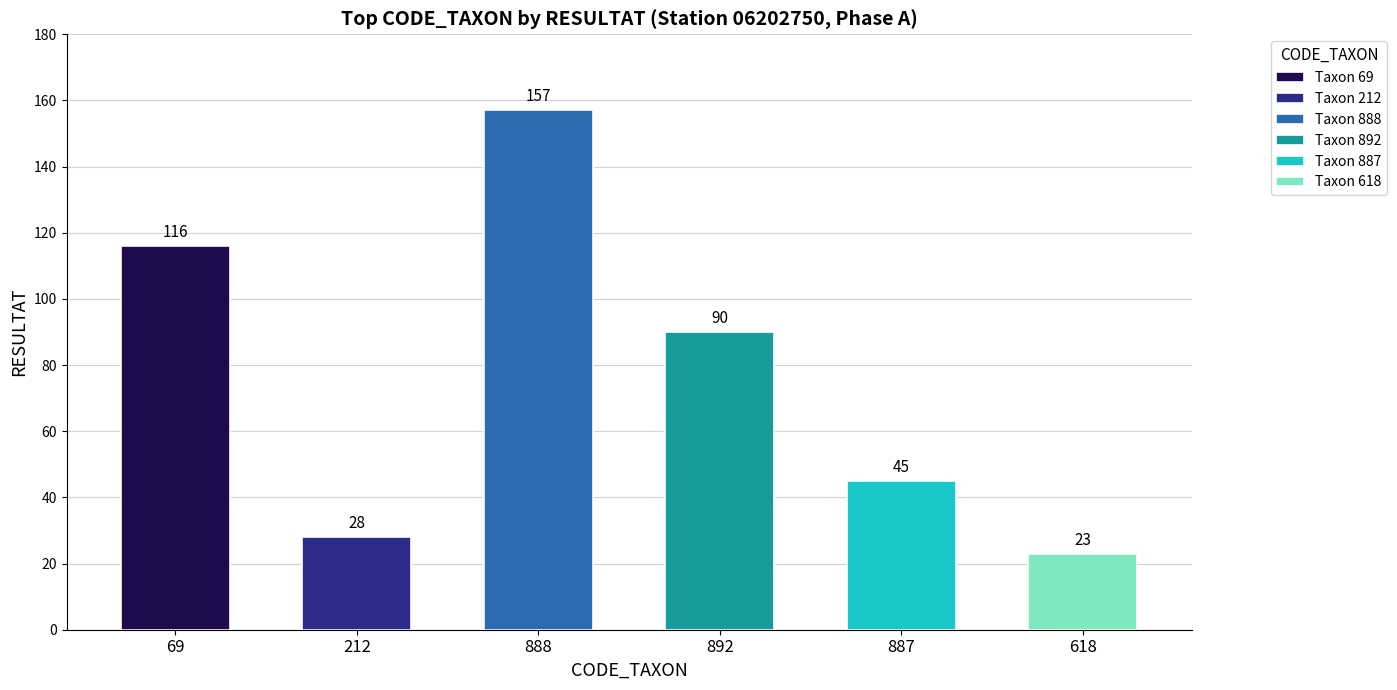

What is the difference between the second highest and second lowest values?

88